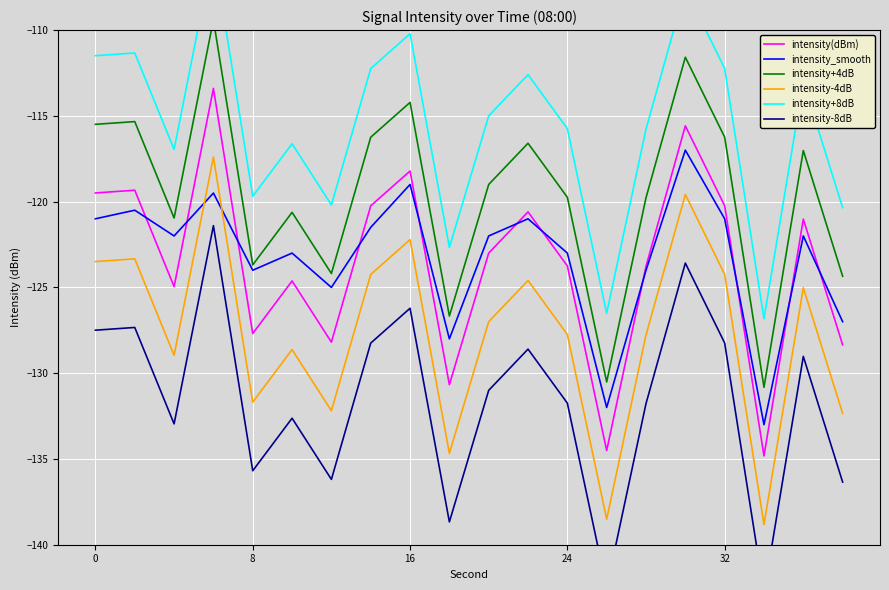

What is the minimum value for intensity_smooth?

-133.0